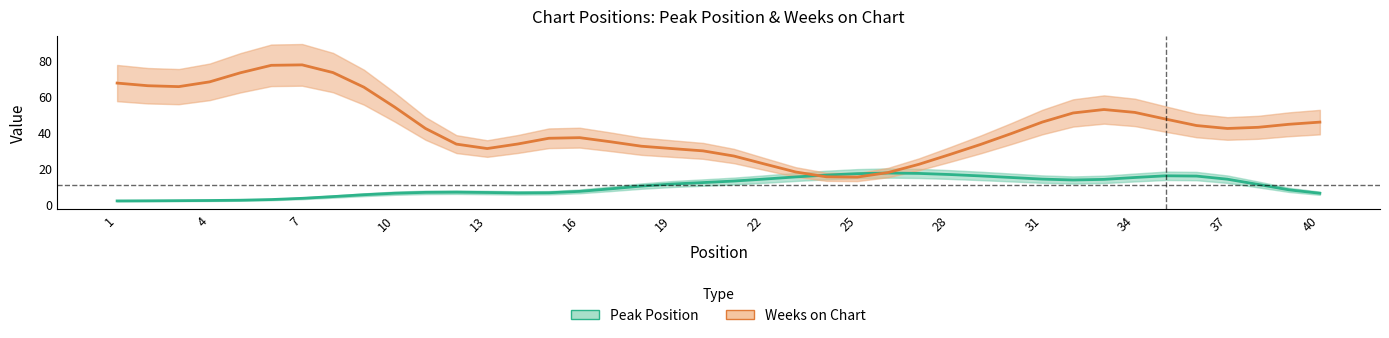

Between 1 and 37, which series saw the biggest shift?

Weeks on Chart